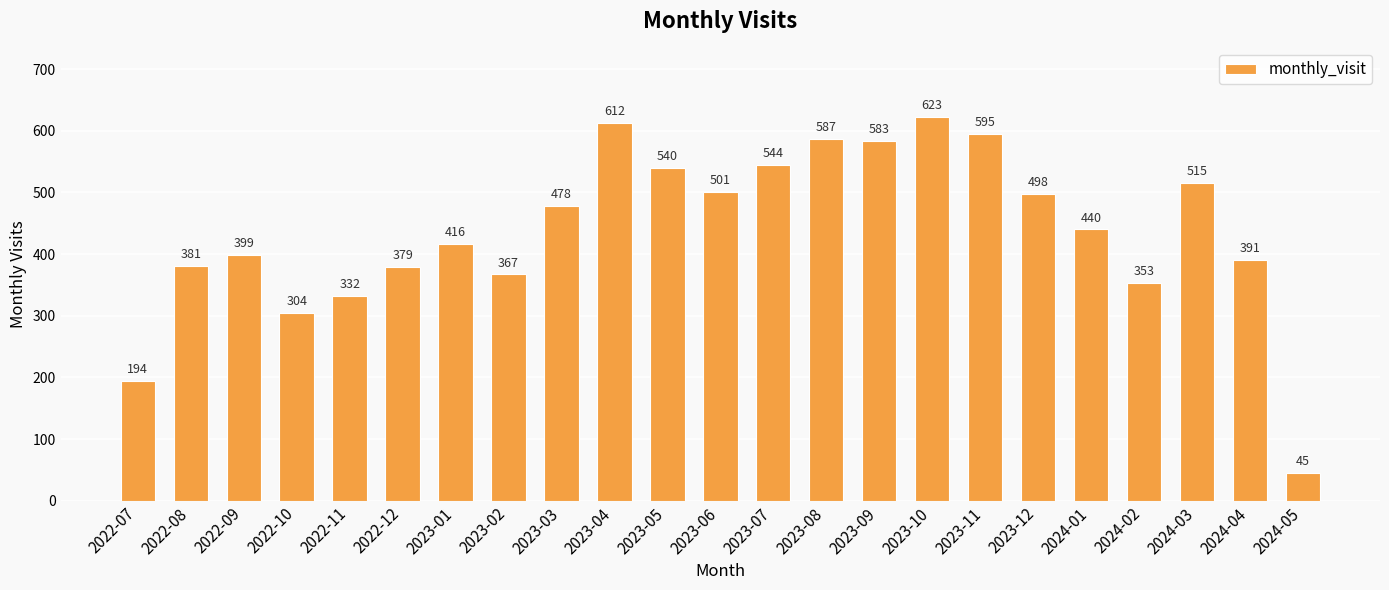

What is the average value?

438